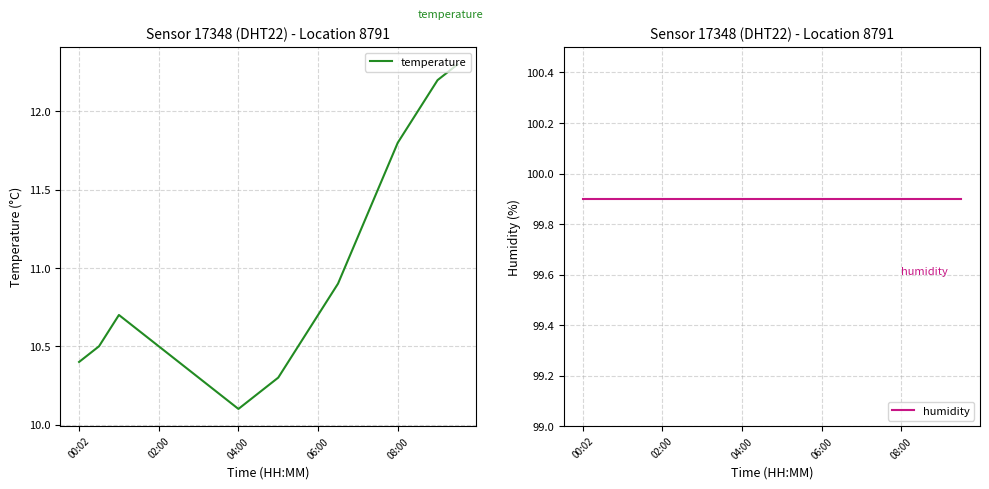

Between 10 and 5, which is larger?

5